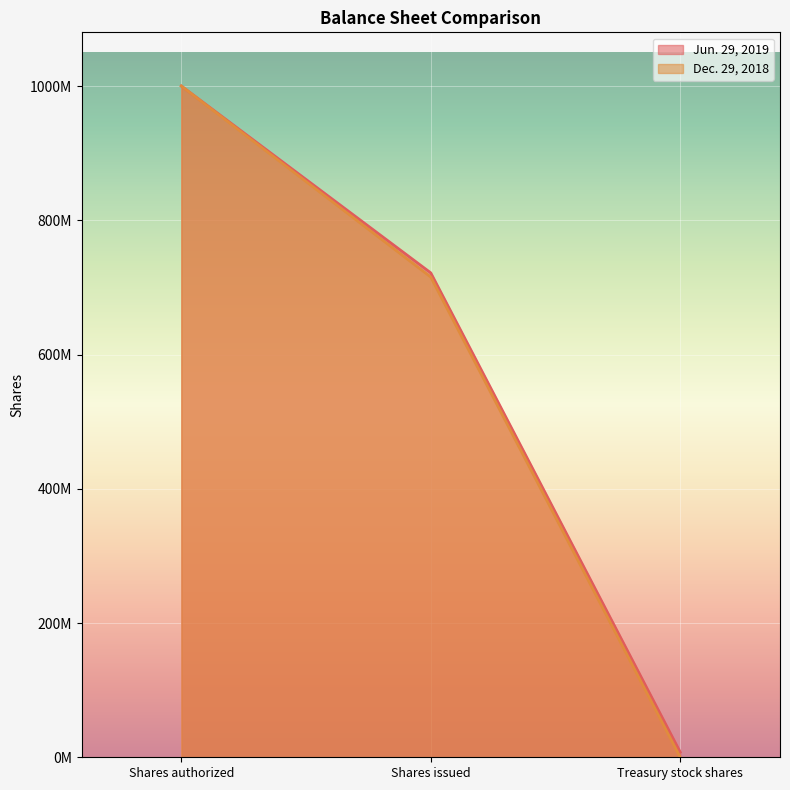

At which category does the chart reach its peak across all series?

Shares authorized